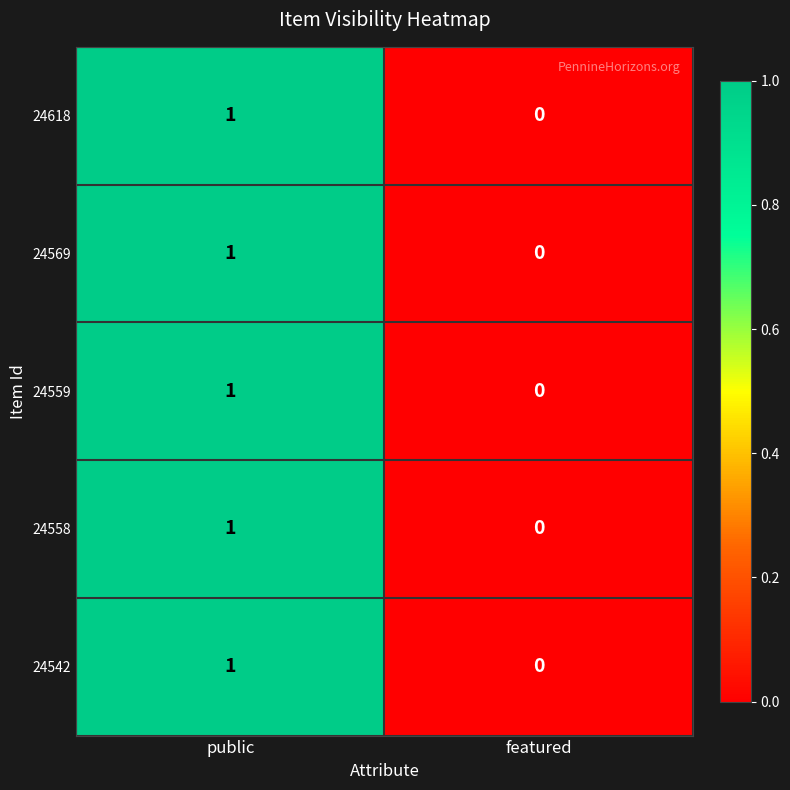

At which label is 24542 closest to 0?

featured